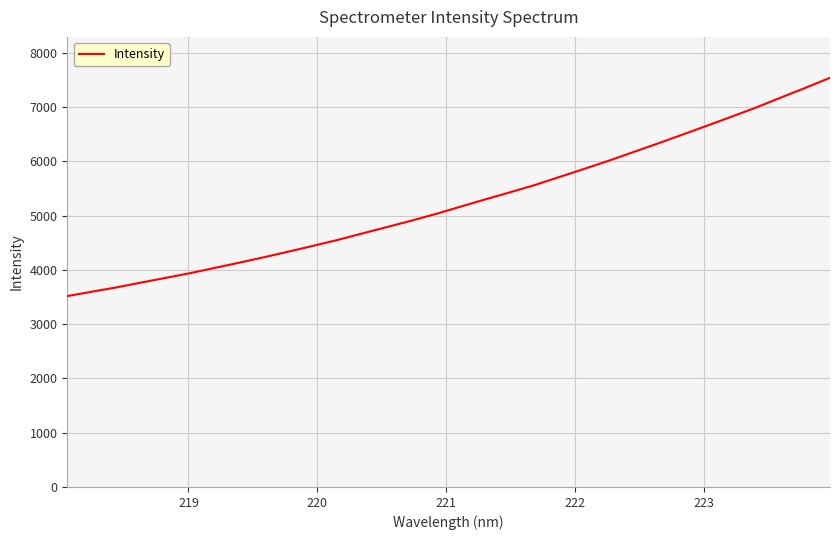

What is the minimum value shown in the chart?

3518.0